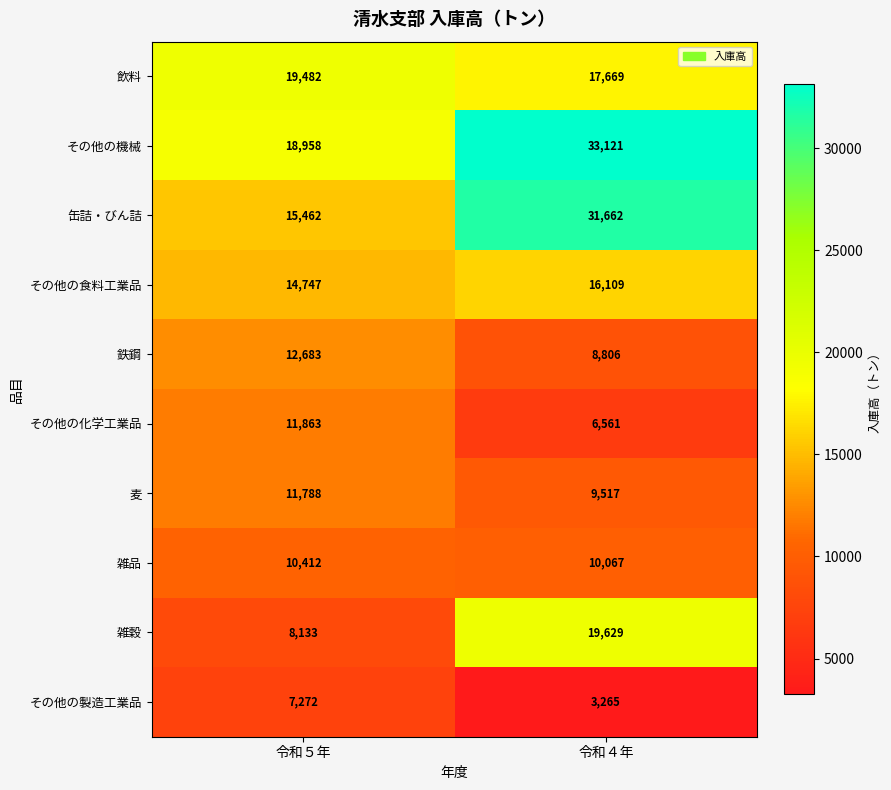

What is the maximum value shown in the chart?

33121